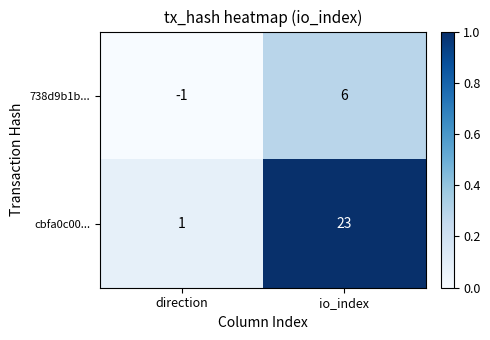

Rank the categories by 738d9b1b... value from lowest to highest.

direction, io_index